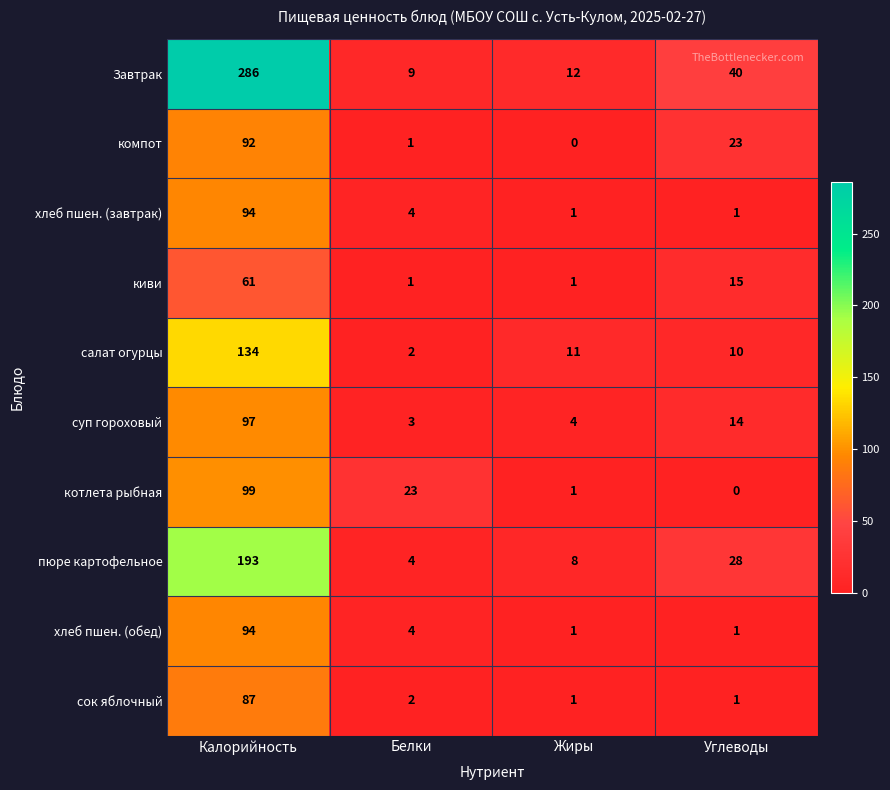

How many data points does each series have?

4